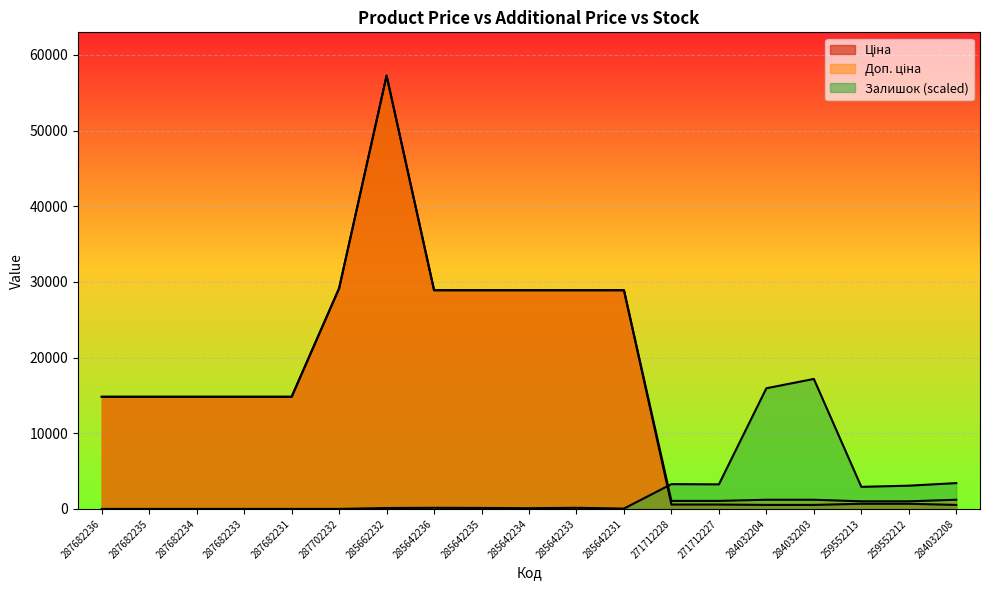

What is the approximate value of Доп. ціна at 285642234?

28901.7